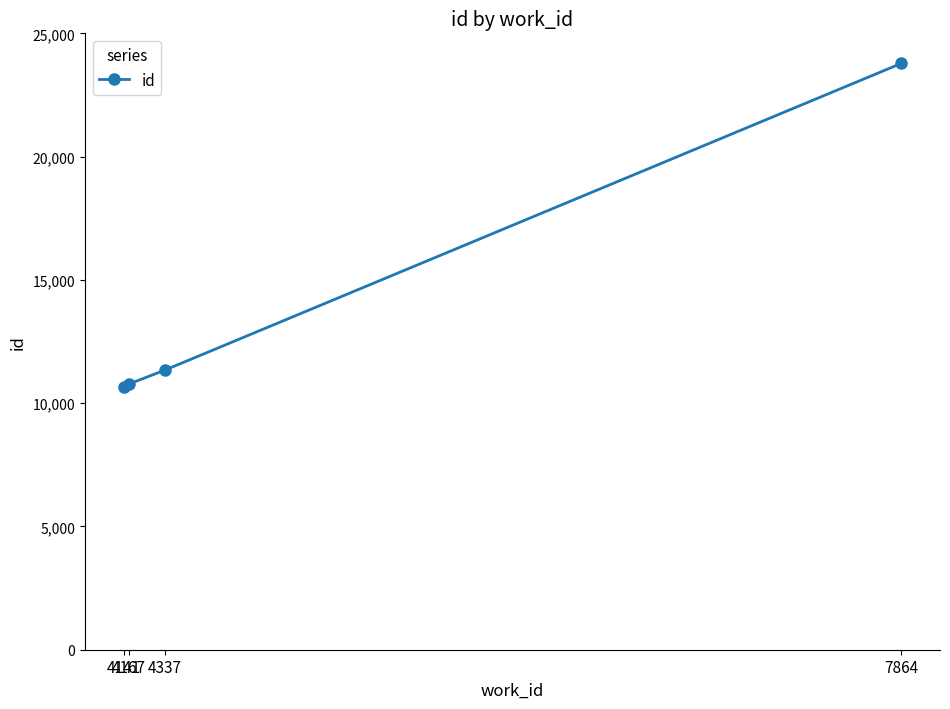

At which label is the value closest to 17212?

4337